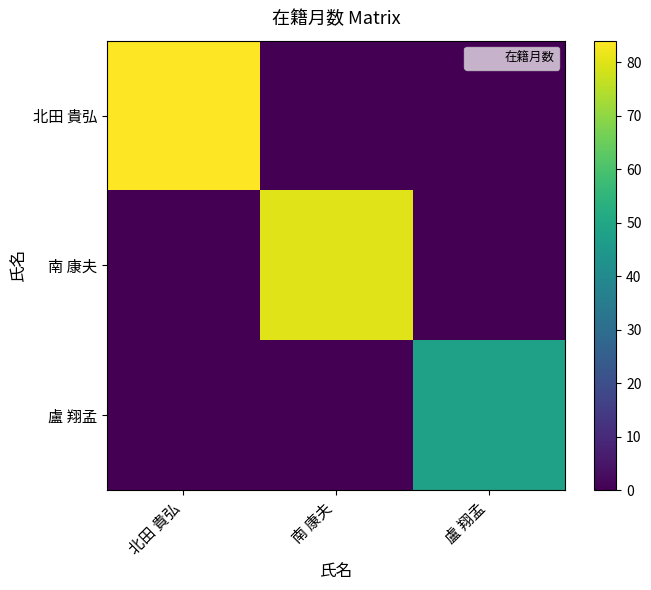

Which has a higher value, 盧 翔孟 or 北田 貴弘?

北田 貴弘